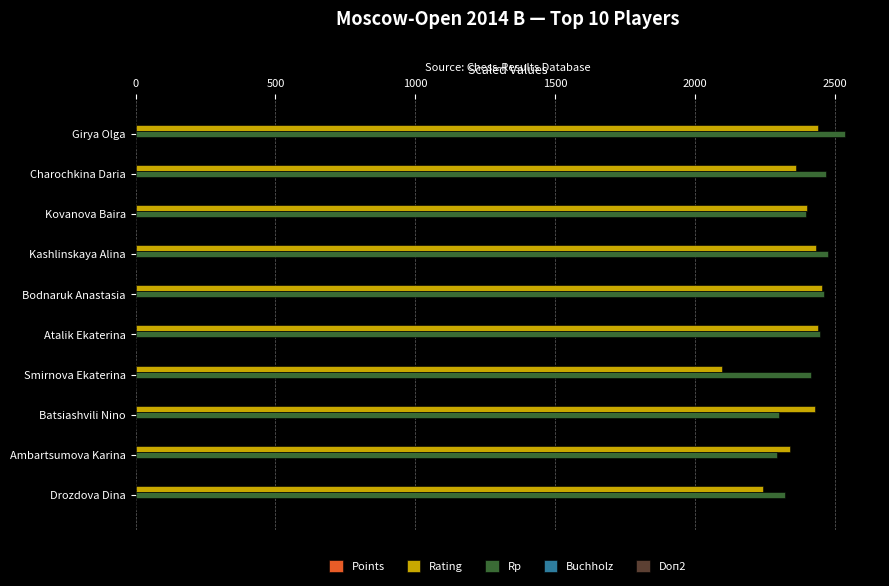

What is the maximum value shown in the chart?

2534.0